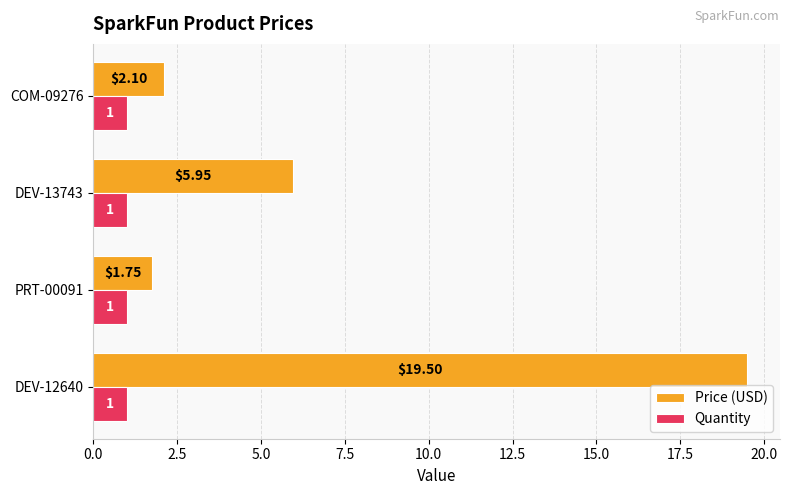

Rank the series by their average value, from lowest to highest.

Quantity, Price (USD)